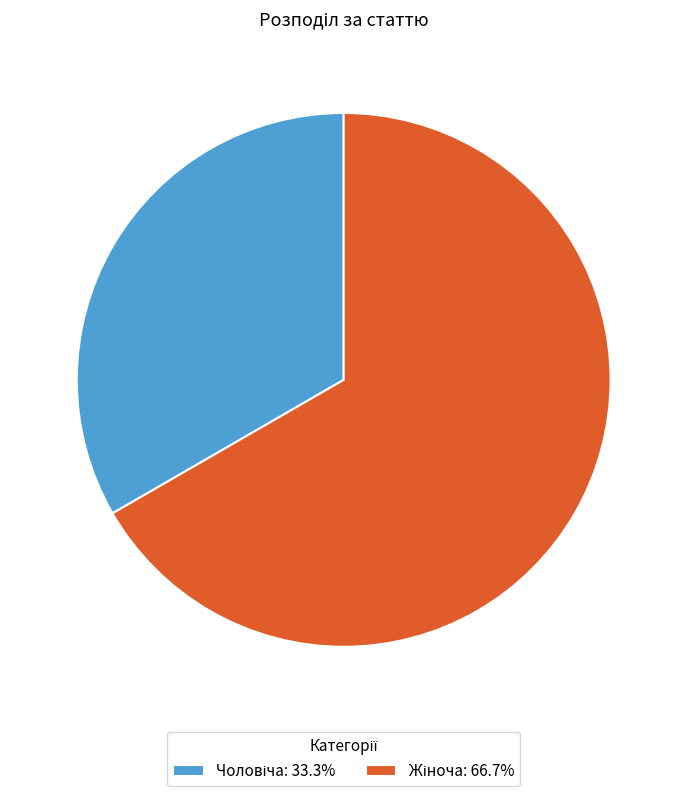

Does any single category account for the majority?

Yes